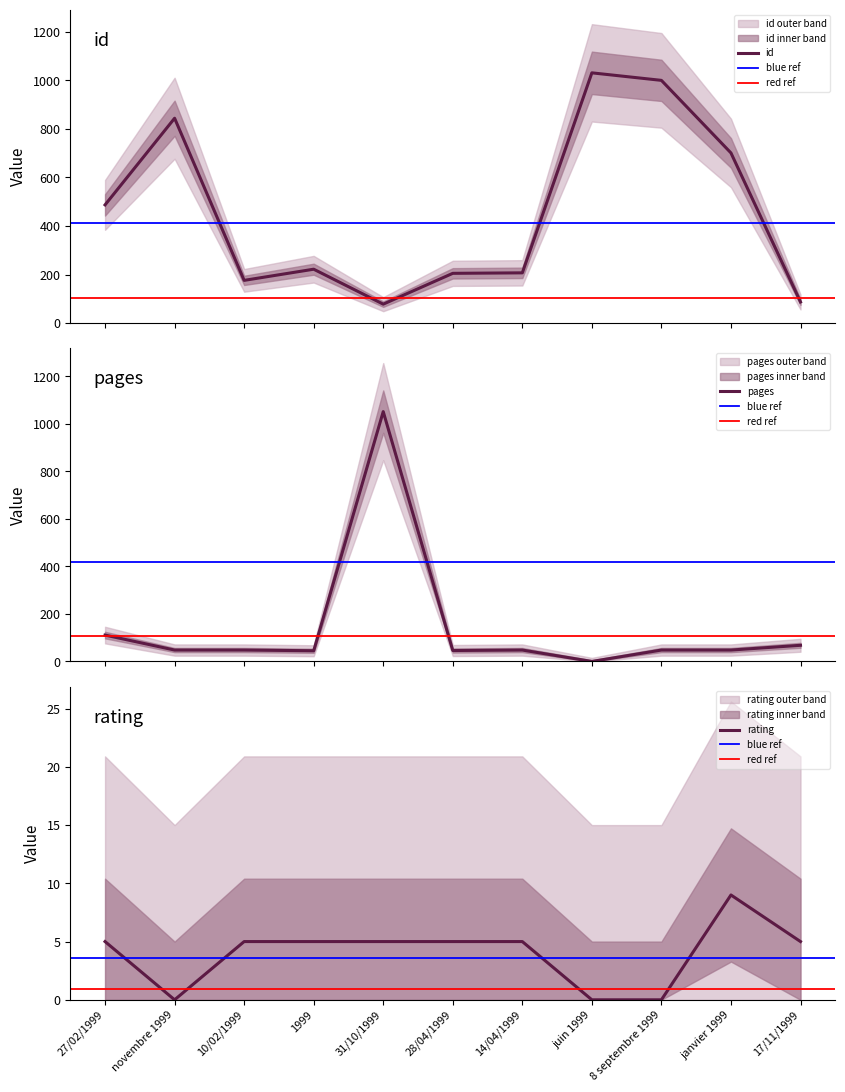

List the labels in order of id value, largest first.

juin 1999, 8 septembre 1999, novembre 1999, janvier 1999, 27/02/1999, 1999, 14/04/1999, 28/04/1999, 10/02/1999, 17/11/1999, 31/10/1999